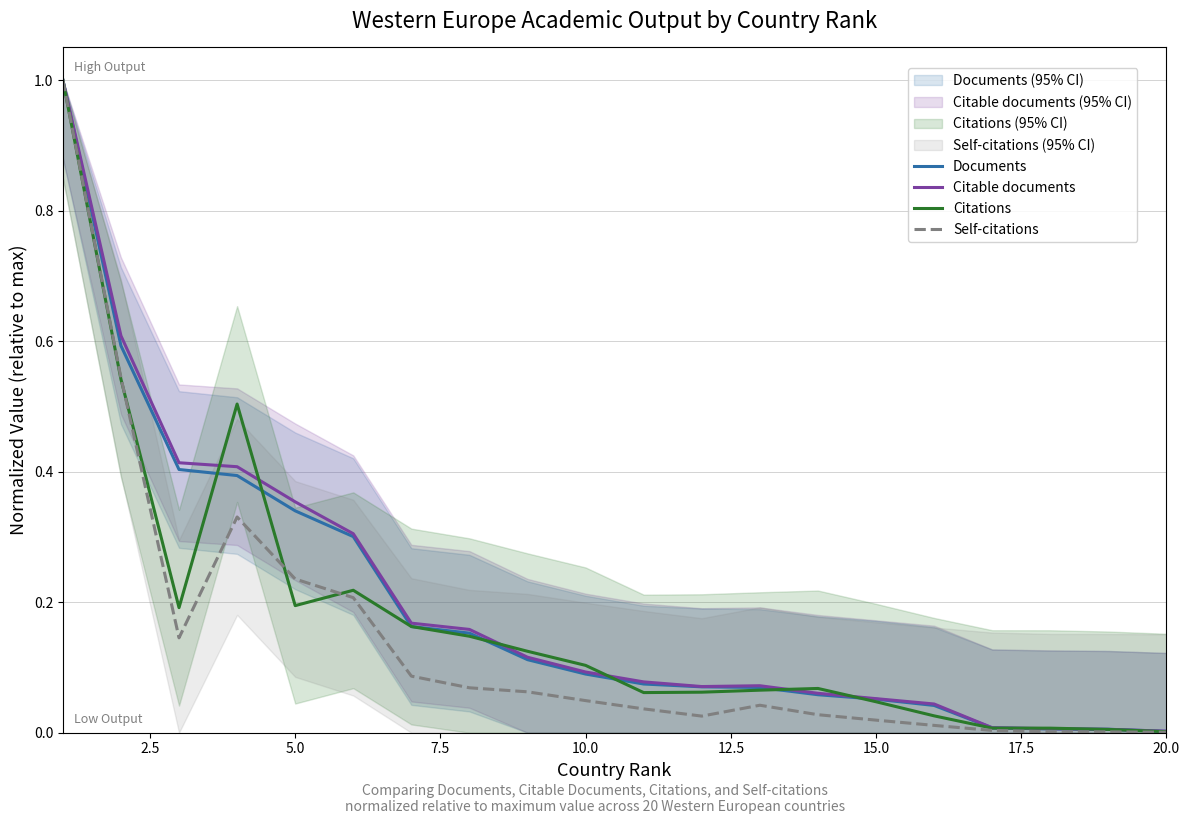

True or false: Citations and Documents intersect in this chart.

True